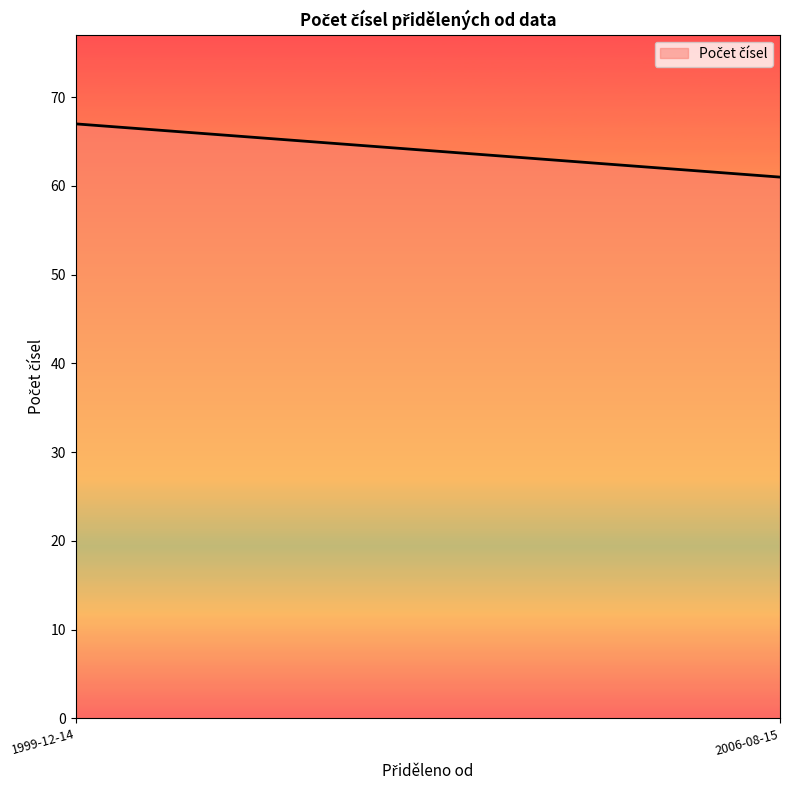

What is the change in value from 1999-12-14 to 2006-08-15?

-6